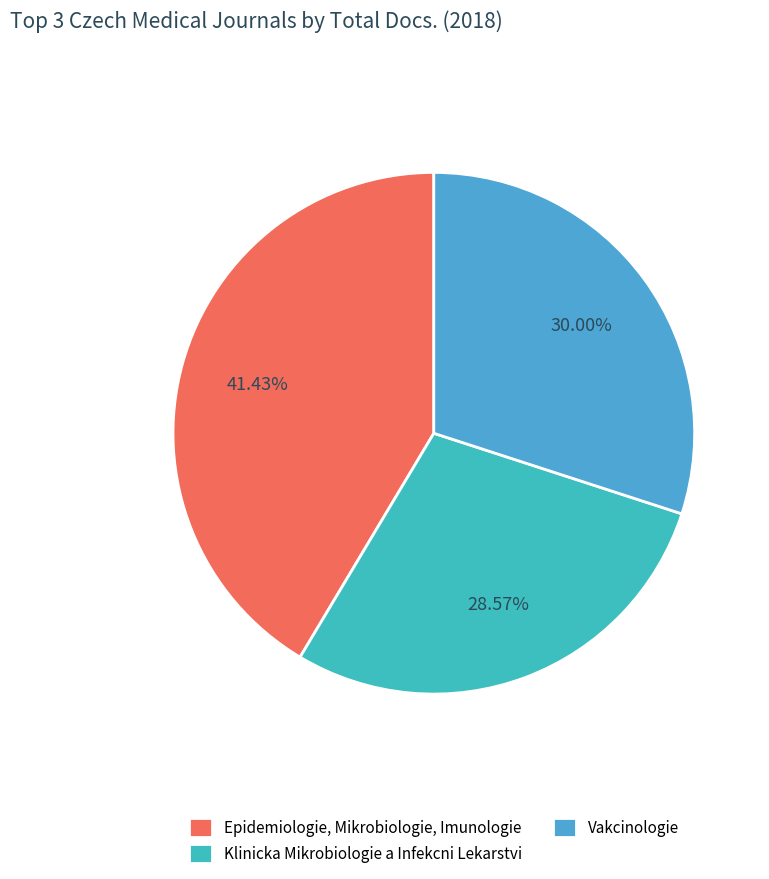

Is there a majority slice in this chart?

No